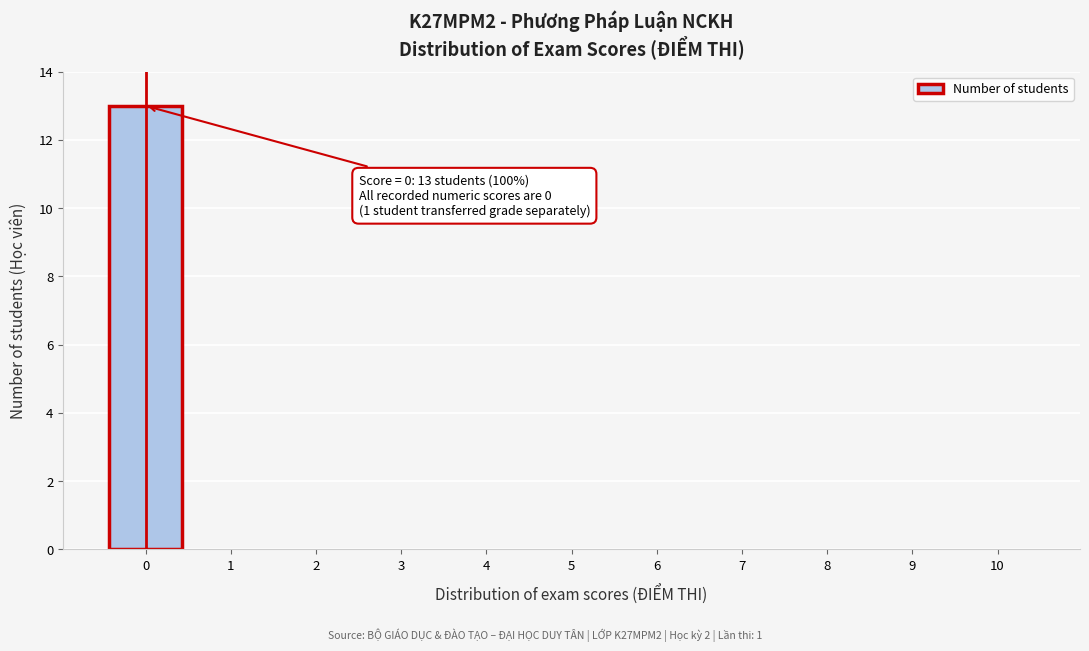

Over which range of the x-axis is the bar tallest?

-0.5 to 0.5